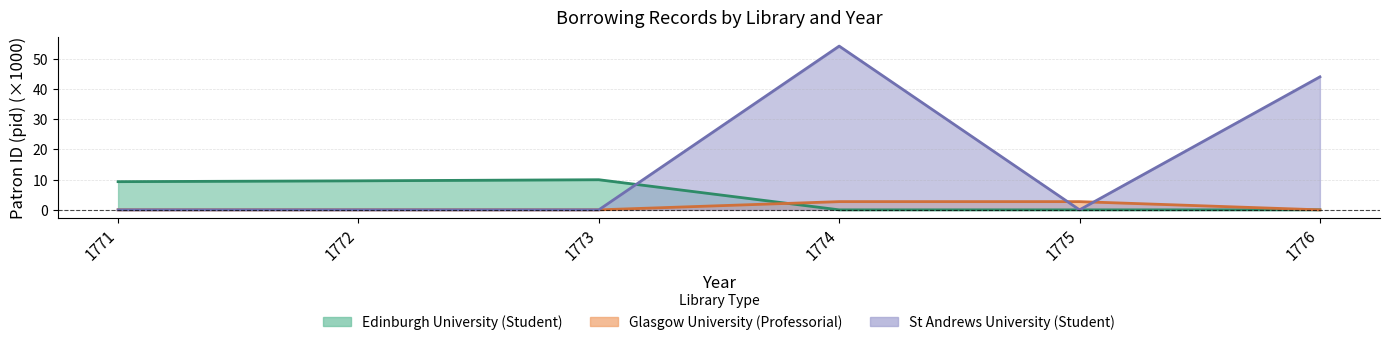

Where is the first local maximum for St Andrews University (Student)?

1774